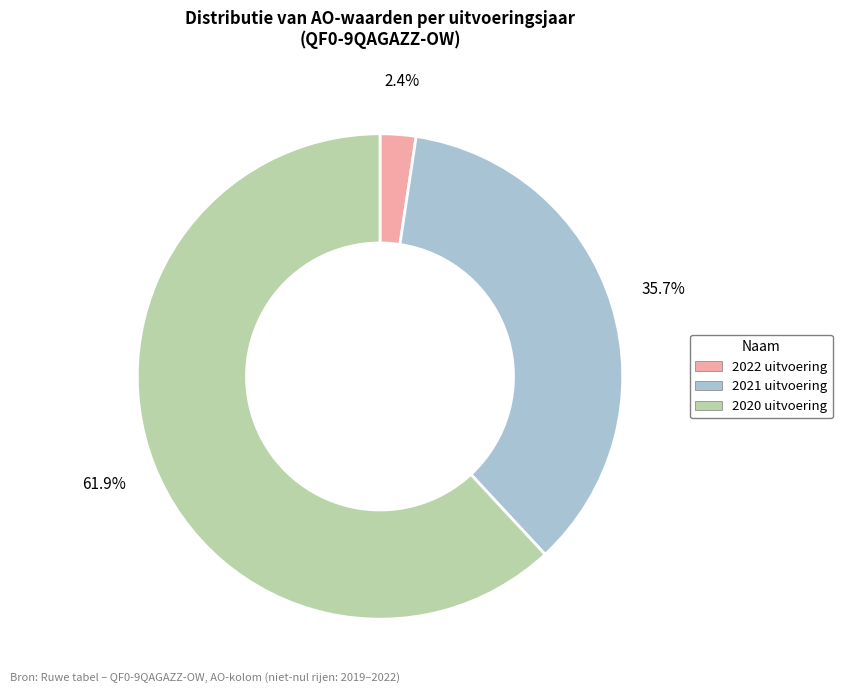

To the nearest percent, what is the combined percentage of 2022 uitvoering and 2021 uitvoering?

38%